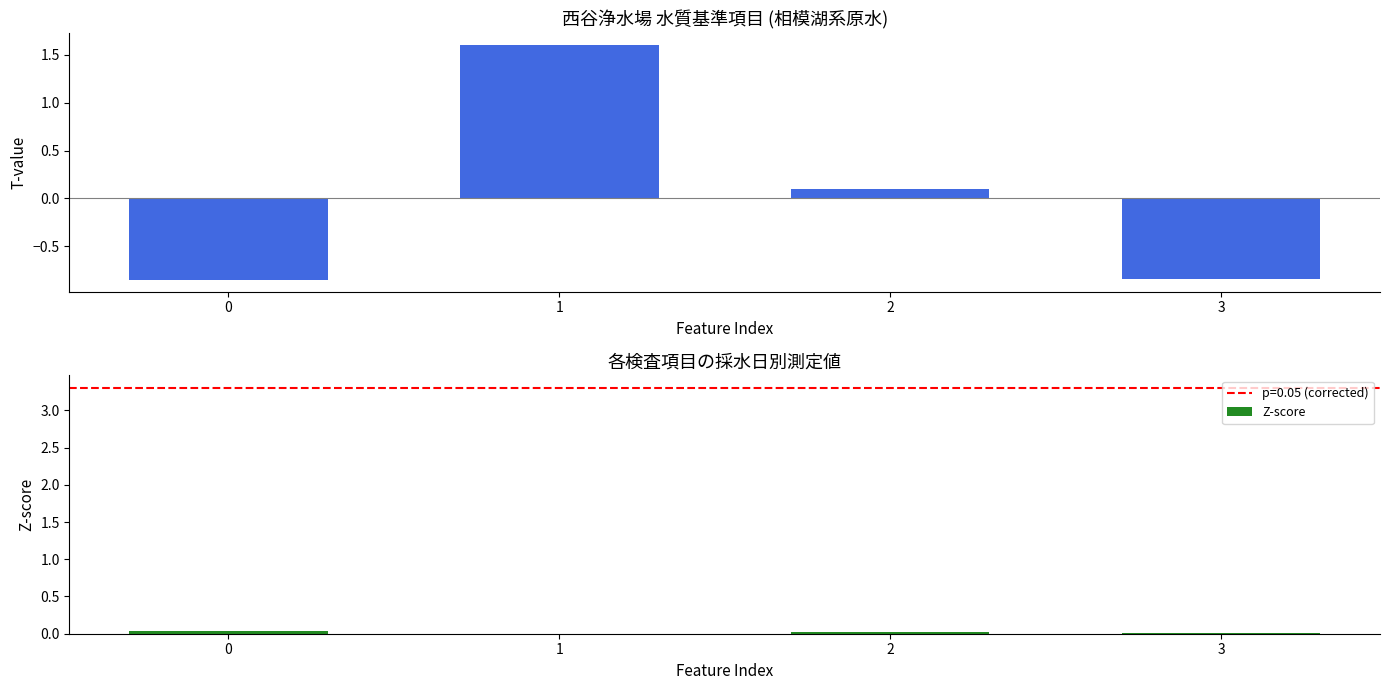

Between 0 and 2, which is larger?

2